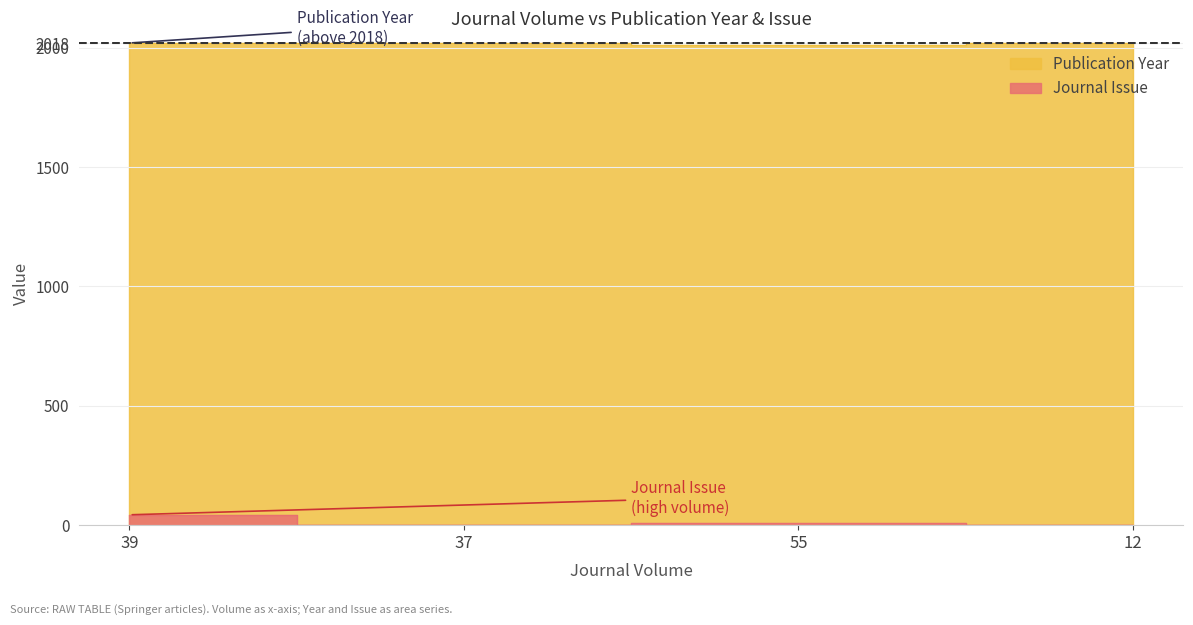

Count the Journal Issue values in the range 1 to 43.

4